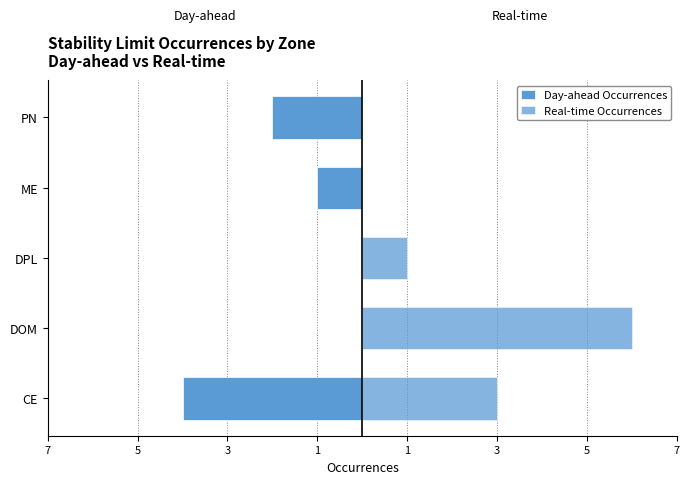

List the series in order of their overall mean, lowest first.

Day-ahead Occurrences, Real-time Occurrences